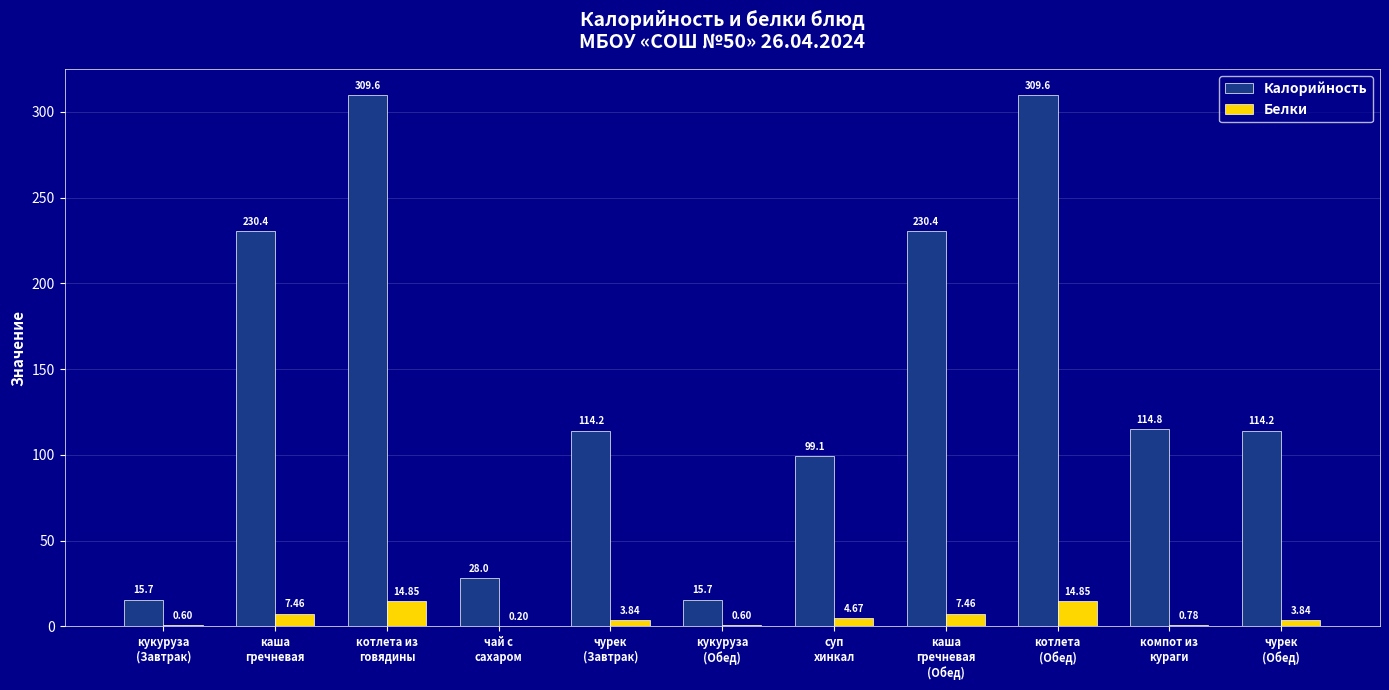

Which series has the largest total across all categories?

Калорийность